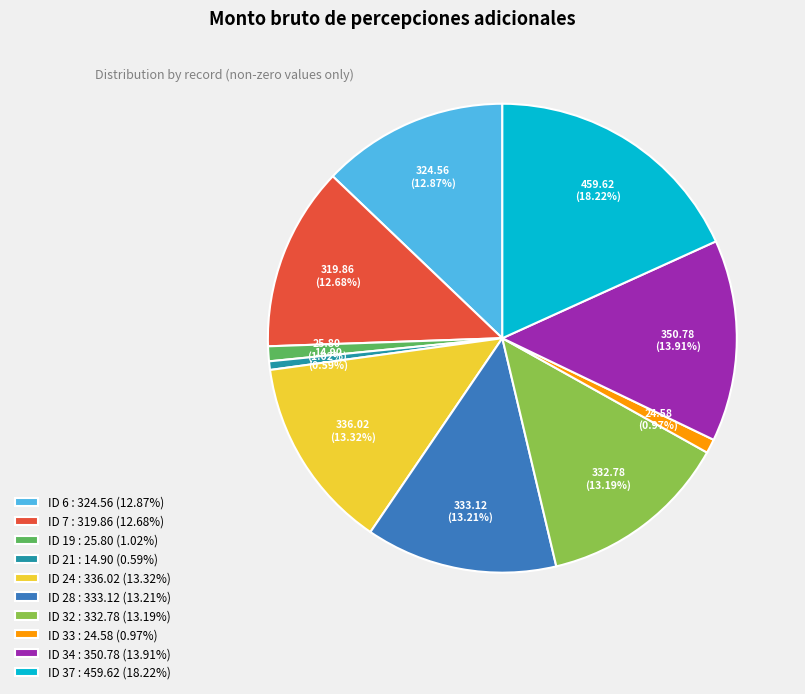

What is the ratio of the value at ID 34 to the value at ID 28?

1.1